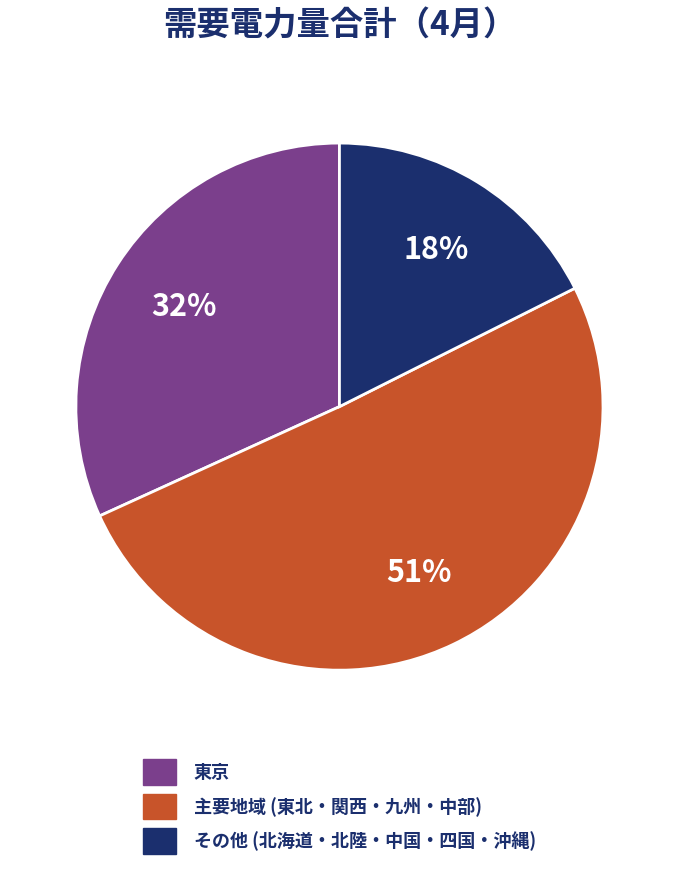

To the nearest percent, what is the difference between the largest and smallest slice percentages?

33%